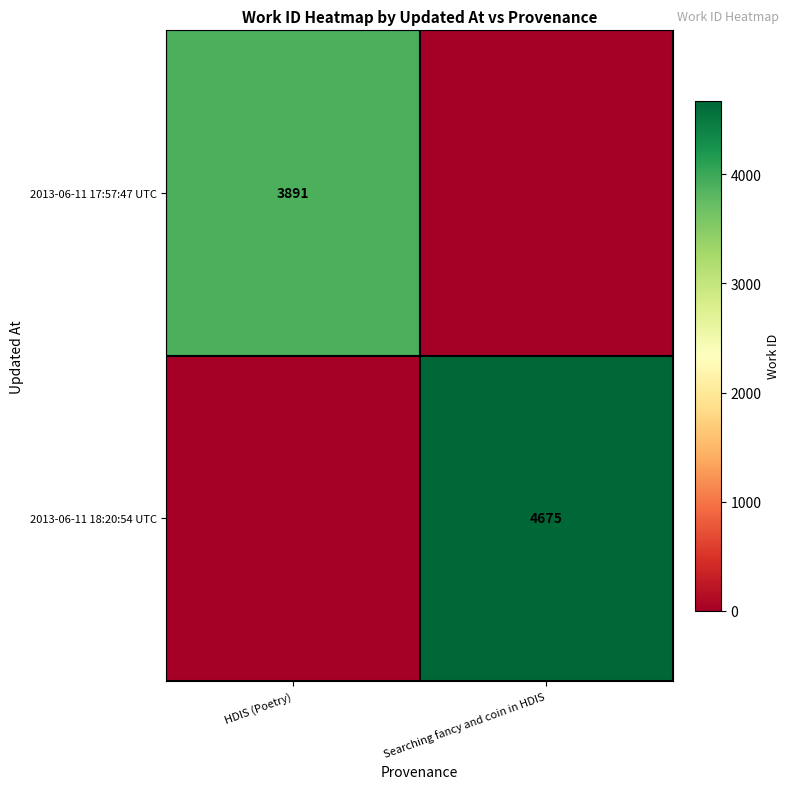

The value of 2013-06-11 17:57:47 UTC at HDIS (Poetry) is 1850. True or false?

False